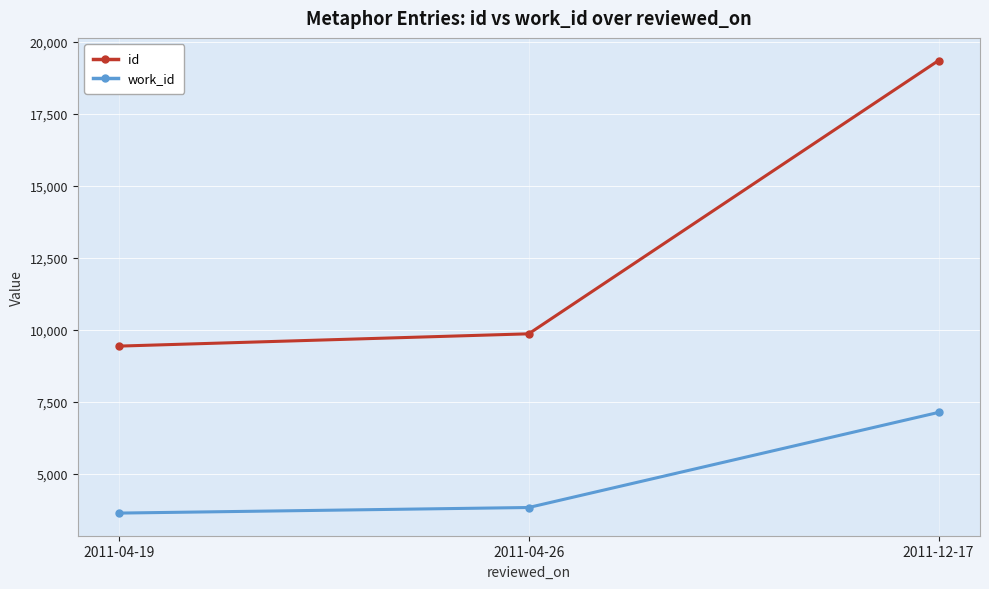

What is the sum of the work_id values at 2011-04-26 and 2011-12-17?

10961